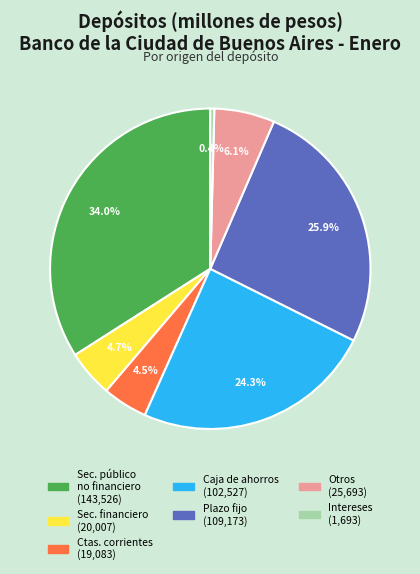

Count the number of slices in the pie.

7